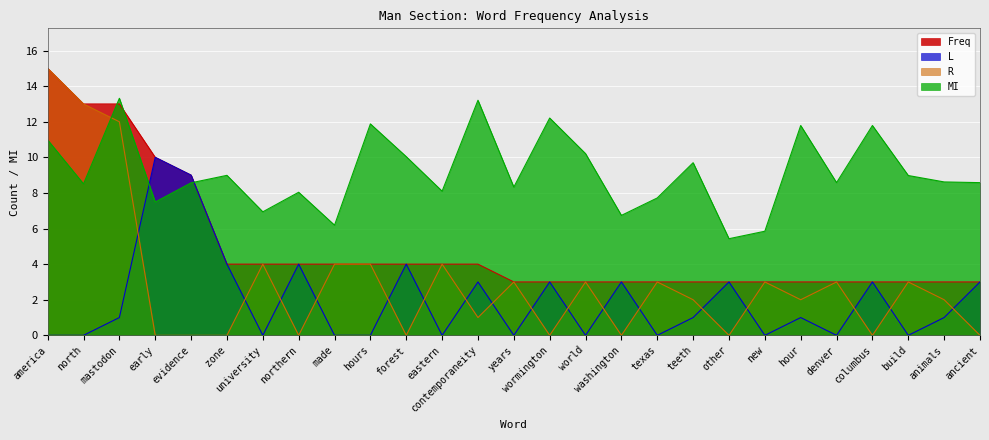

Which has a higher value, hour or america?

america